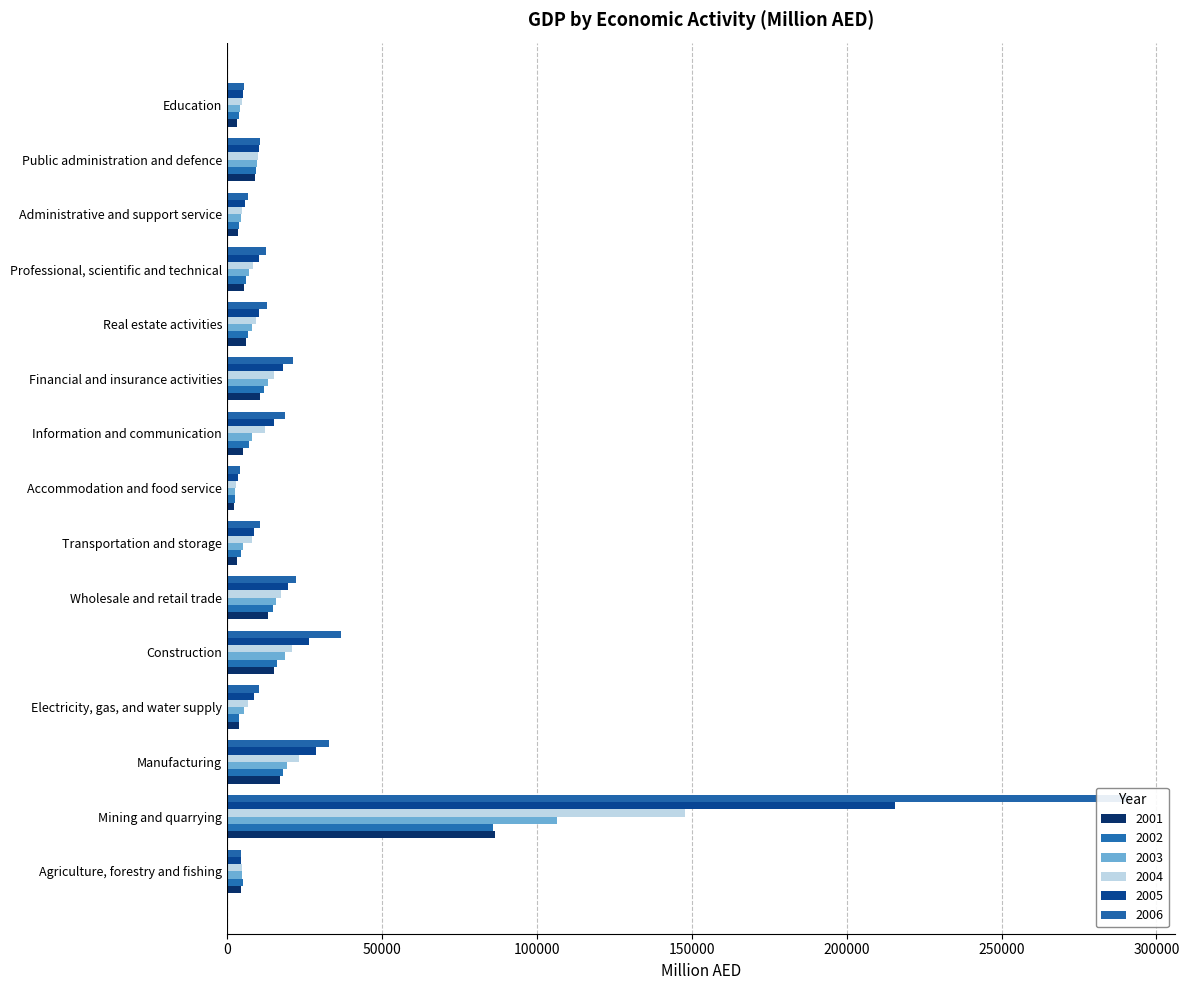

Reading right to left, what are all the values shown in this chart?

2001: Education=3316.0	Public administration and defence=9138.6	Administrative and support service=3531.8	Professional, scientific and technical=5326.3	Real estate activities=5974.4	Financial and insurance activities=10638.6	Information and communication=5262.6	Accommodation and food service=2194.2	Transportation and storage=3287.5	Wholesale and retail trade=13046.0	Construction=14987.6	Electricity, gas, and water supply=3752.1	Manufacturing=17186.1	Mining and quarrying=86435.5	Agriculture, forestry and fishing=4627.4
2002: Education=3730.2	Public administration and defence=9464.3	Administrative and support service=3954.5	Professional, scientific and technical=5948.8	Real estate activities=6672.7	Financial and insurance activities=11983.7	Information and communication=7219.7	Accommodation and food service=2412.0	Transportation and storage=4582.2	Wholesale and retail trade=14731.2	Construction=16214.8	Electricity, gas, and water supply=3886.2	Manufacturing=17897.4	Mining and quarrying=85725.1	Agriculture, forestry and fishing=5022.6
2003: Education=4135.8	Public administration and defence=9762.3	Administrative and support service=4379.7	Professional, scientific and technical=7074.3	Real estate activities=7935.2	Financial and insurance activities=13221.9	Information and communication=8145.1	Accommodation and food service=2564.4	Transportation and storage=5153.6	Wholesale and retail trade=15819.8	Construction=18562.8	Electricity, gas, and water supply=5561.8	Manufacturing=19256.8	Mining and quarrying=106570.5	Agriculture, forestry and fishing=4855.9
2004: Education=4743.7	Public administration and defence=10045.3	Administrative and support service=4944.2	Professional, scientific and technical=8223.2	Real estate activities=9223.8	Financial and insurance activities=15291.9	Information and communication=12345.8	Accommodation and food service=2956.8	Transportation and storage=7939.3	Wholesale and retail trade=17430.0	Construction=20964.5	Electricity, gas, and water supply=6633.0	Manufacturing=23219.3	Mining and quarrying=147667.7	Agriculture, forestry and fishing=4720.4
2005: Education=5225.2	Public administration and defence=10324.0	Administrative and support service=5858.1	Professional, scientific and technical=10252.0	Real estate activities=10360.9	Financial and insurance activities=17987.6	Information and communication=15261.6	Accommodation and food service=3601.6	Transportation and storage=8696.0	Wholesale and retail trade=19613.0	Construction=26321.3	Electricity, gas, and water supply=8716.2	Manufacturing=28583.8	Mining and quarrying=215454.7	Agriculture, forestry and fishing=4599.7
2006: Education=5512.1	Public administration and defence=10675.0	Administrative and support service=6880.3	Professional, scientific and technical=12668.1	Real estate activities=12802.6	Financial and insurance activities=21118.5	Information and communication=18739.0	Accommodation and food service=4265.4	Transportation and storage=10678.5	Wholesale and retail trade=22247.7	Construction=36921.6	Electricity, gas, and water supply=10421.1	Manufacturing=32878.8	Mining and quarrying=291463.7	Agriculture, forestry and fishing=4395.4